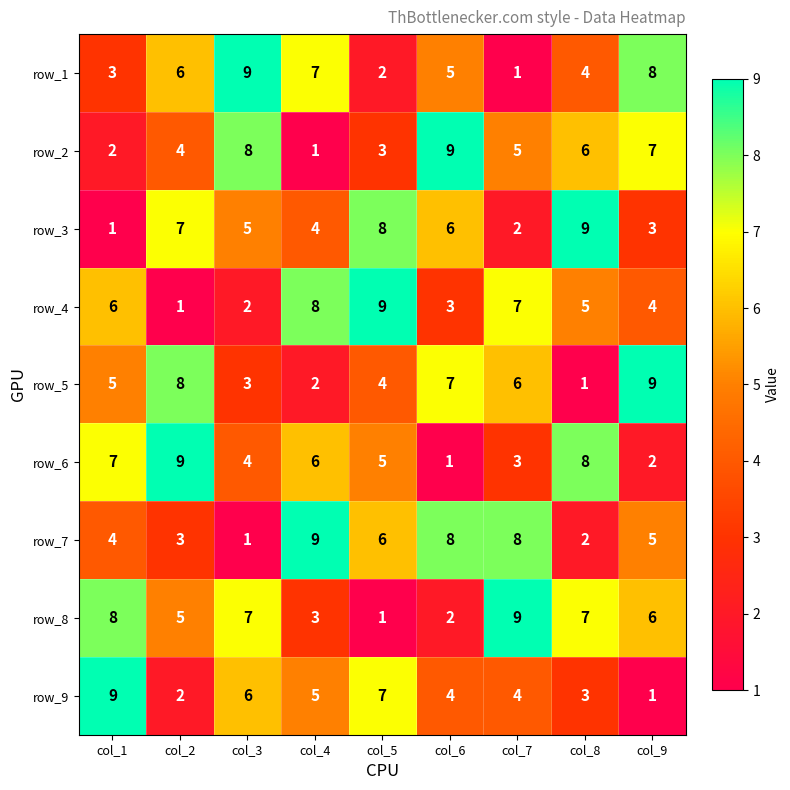

True or false: row_2 has a value of 3 at col_5.

True